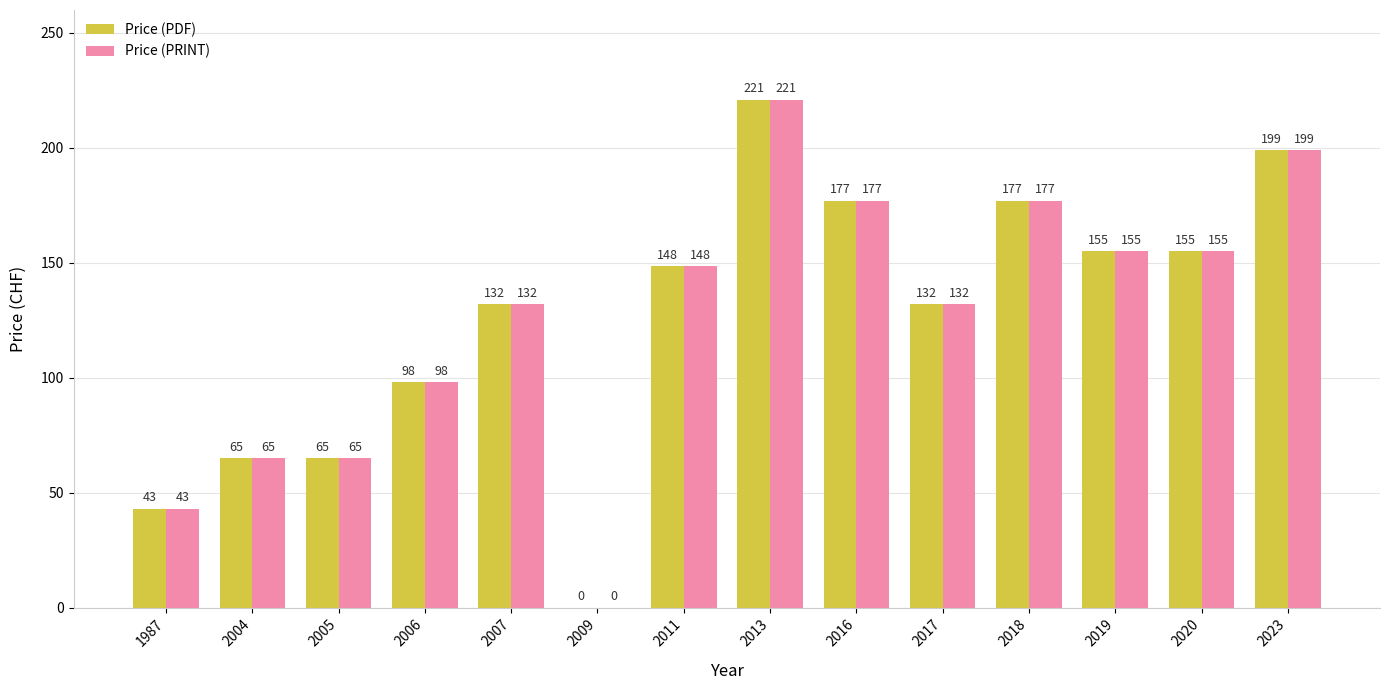

What is the sum of the Price (PDF) values at 2019 and 2017?

287.0